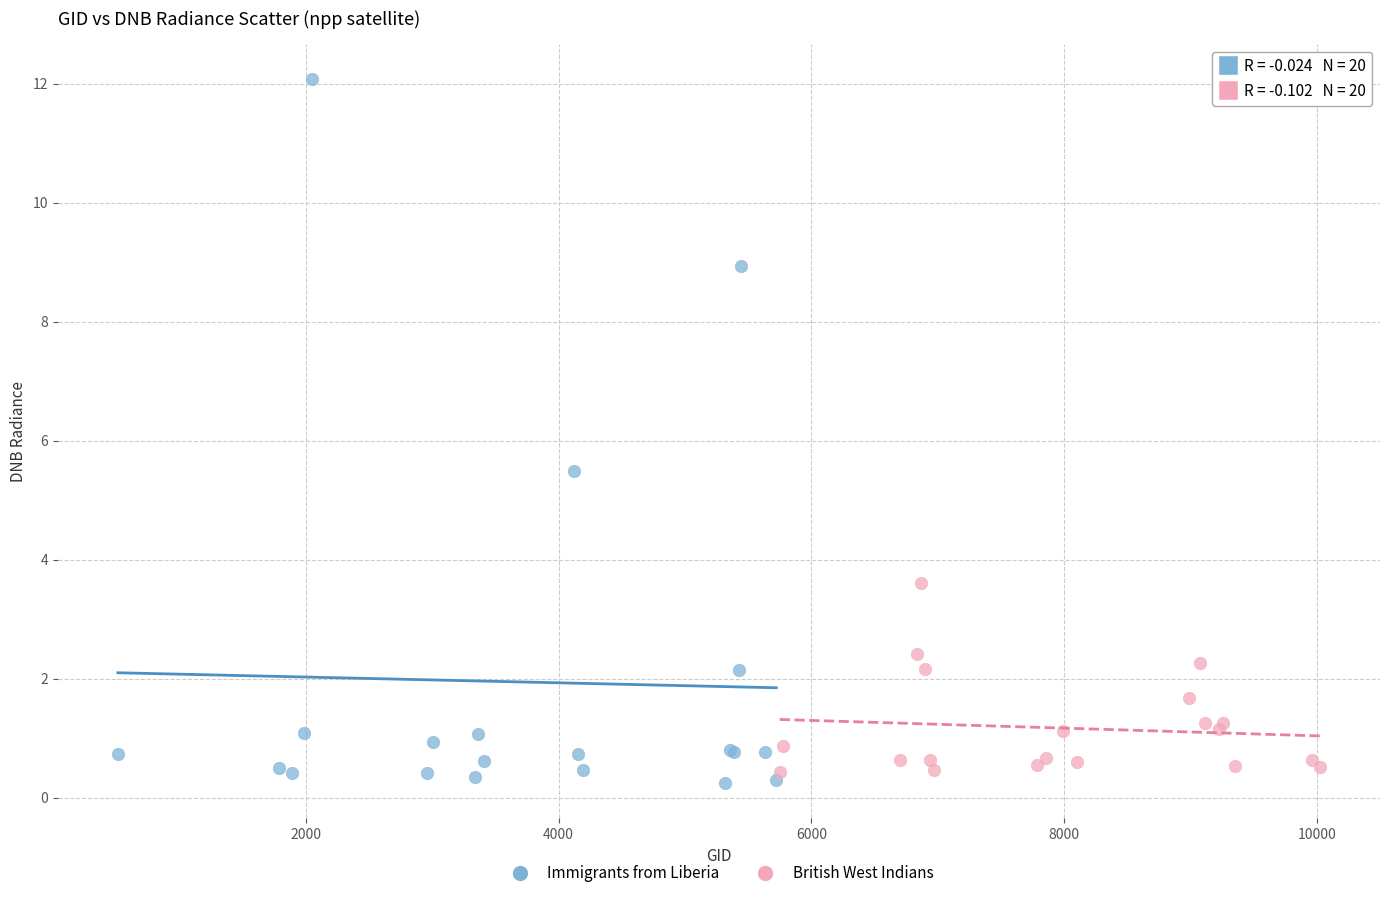

Which series has the widest spread of Y values?

Immigrants from Liberia